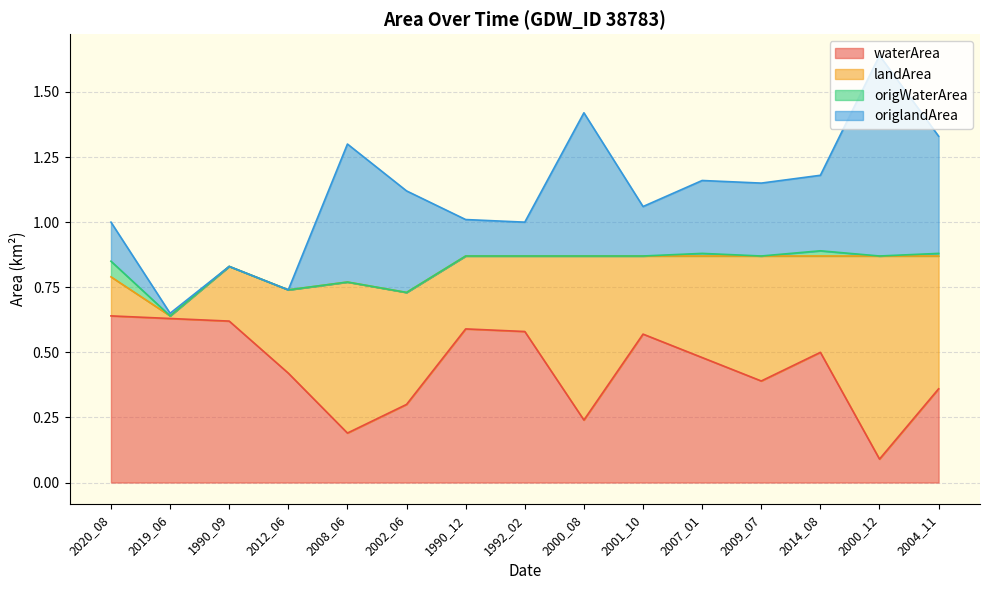

Reading right to left, list all the values displayed in this chart.

waterArea: 0.4	0.1	0.5	0.4	0.5	0.6	0.2	0.6	0.6	0.3	0.2	0.4	0.6	0.6	0.6
landArea: 0.5	0.8	0.4	0.5	0.4	0.3	0.6	0.3	0.3	0.4	0.6	0.3	0.2	0.0	0.1
origWaterArea: 0.0	0.0	0.0	0.0	0.0	0.0	0.0	0.0	0.0	0.0	0.0	0.0	0.0	0.0	0.1
origlandArea: 0.5	0.8	0.3	0.3	0.3	0.2	0.6	0.1	0.1	0.4	0.5	0.0	0.0	0.0	0.1